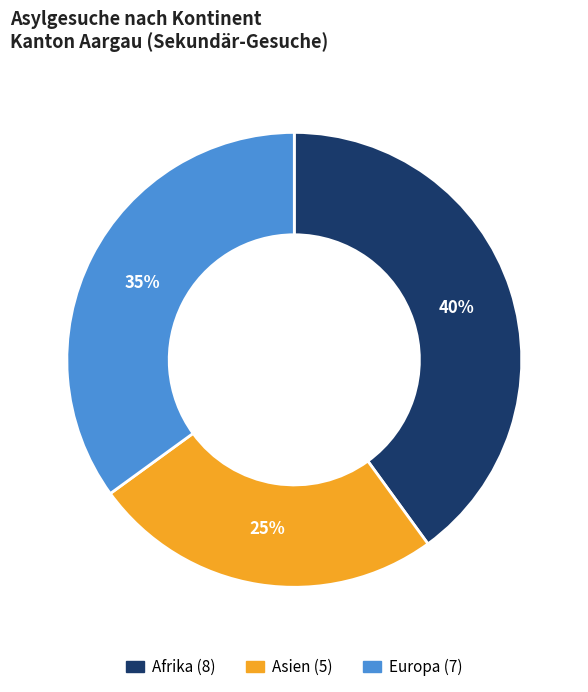

The Europa slice represents 20% of the pie. True or false?

False